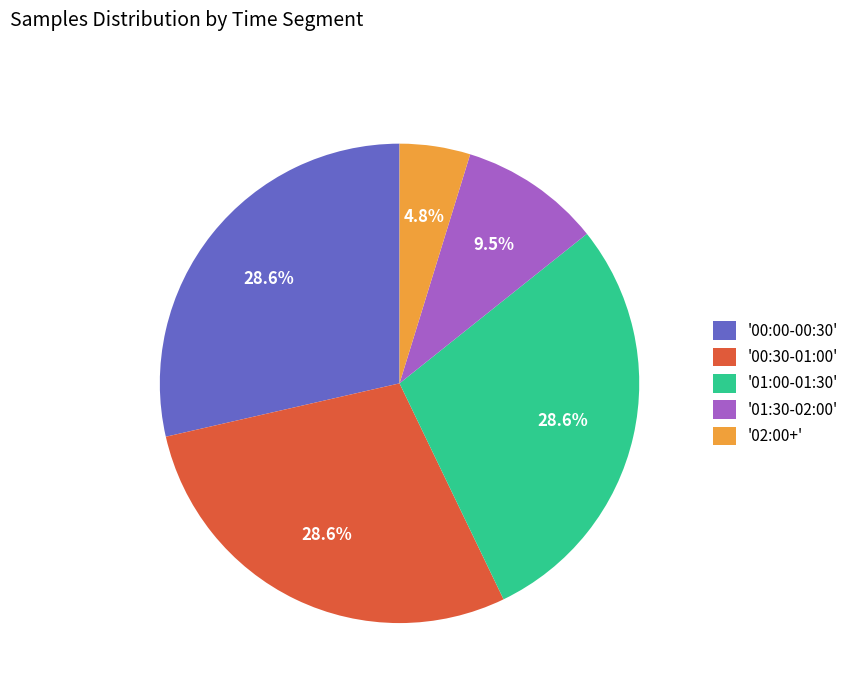

Is '01:30-02:00' the majority of the pie?

No